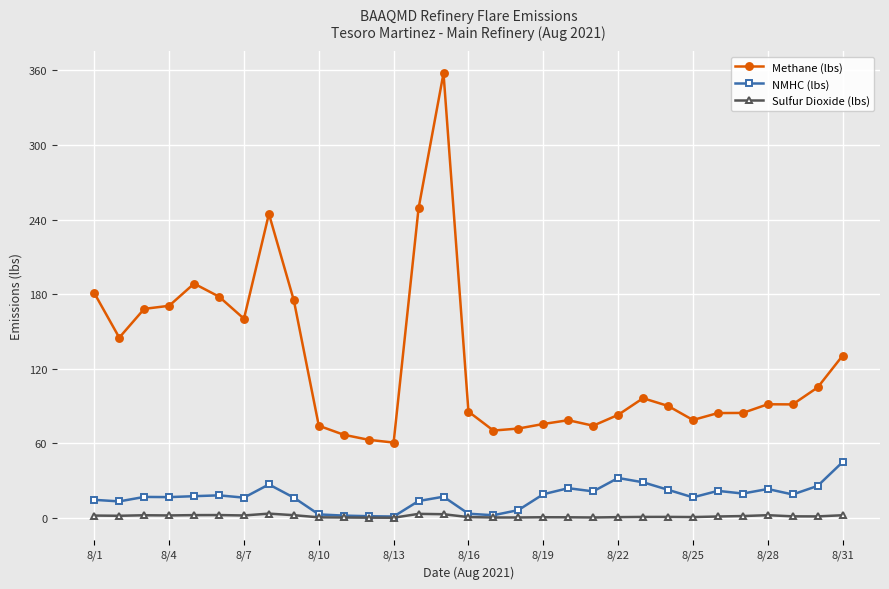

True or false: NMHC (lbs) and Methane (lbs) intersect in this chart.

False